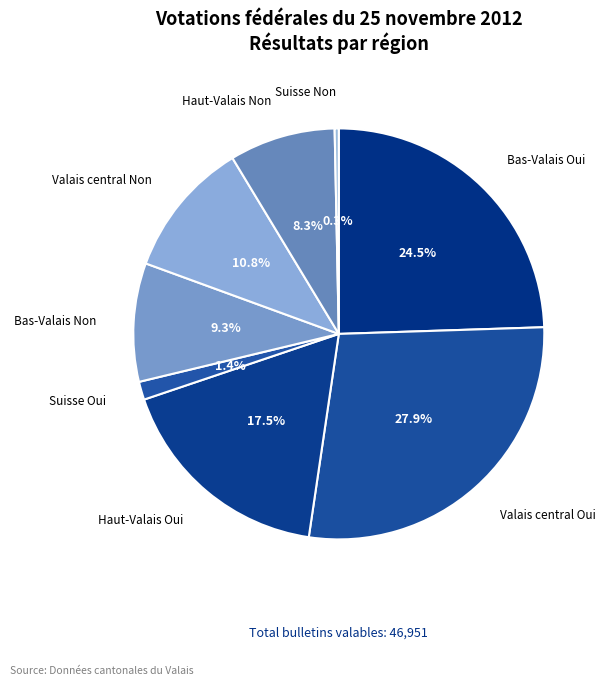

How many slices are in this pie chart?

8